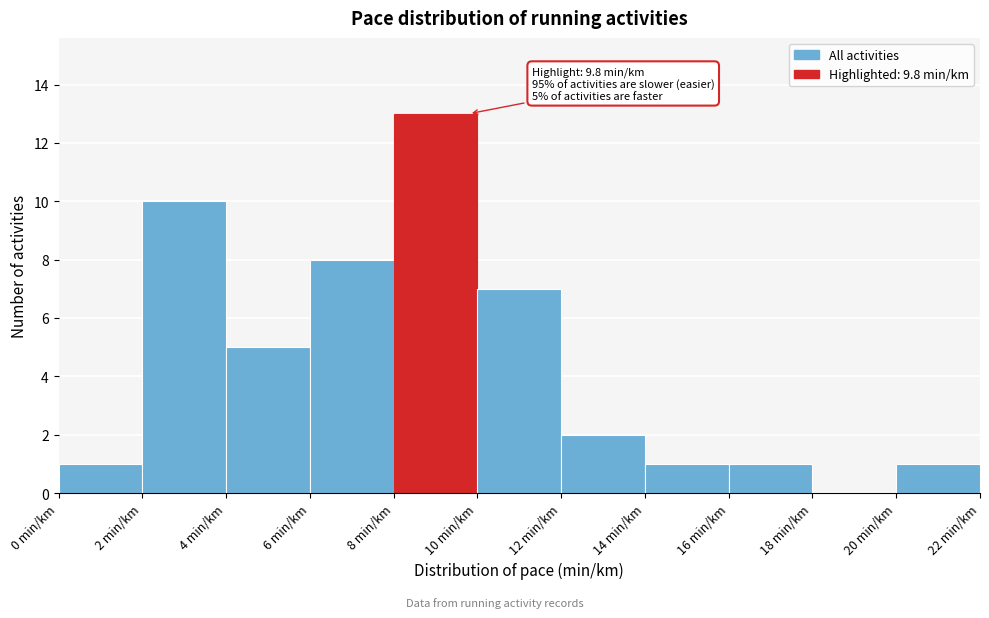

Which range on the x-axis has the tallest bar?

8 to 10